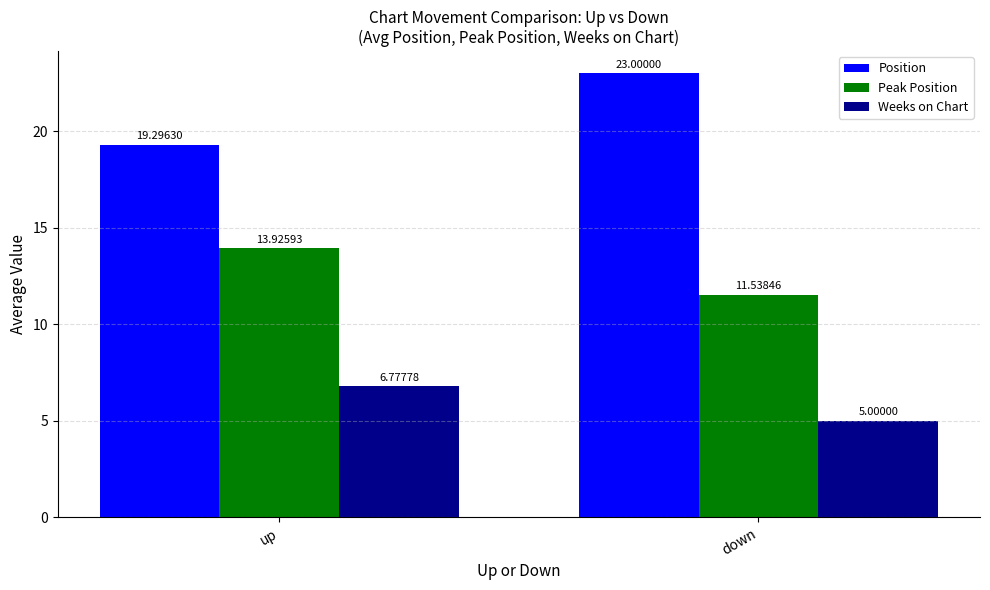

True or false: Position has a value of 8.9 at up.

False